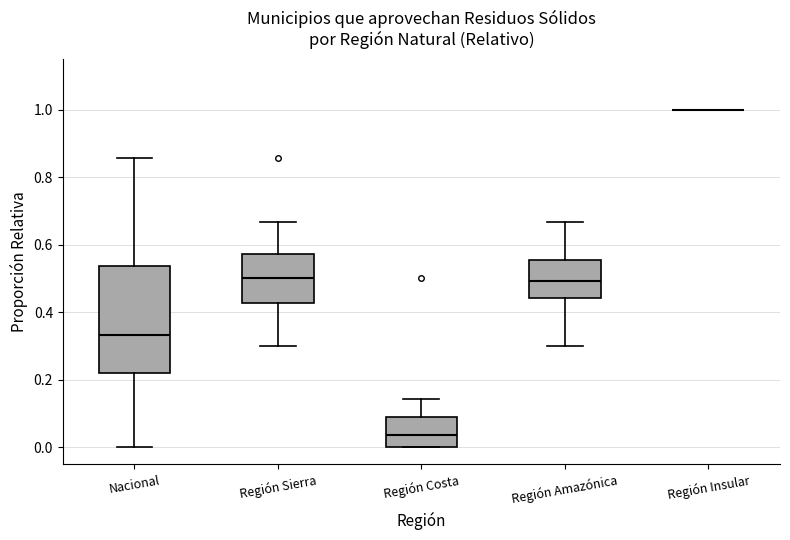

Reading left to right, read every box against the y-axis: the position of its median line, the range the box covers, and the ends of its whiskers. The values are not printed on the chart, so give them approximately, as read against the axis.

Nacional: median 0.34, box 0.22 to 0.54, whiskers 0.00 to 0.86
Región Sierra: median 0.50, box 0.42 to 0.58, whiskers 0.30 to 0.66
Región Costa: median 0.04, box 0.00 to 0.08, whiskers 0.00 to 0.14
Región Amazónica: median 0.50, box 0.44 to 0.56, whiskers 0.30 to 0.66
Región Insular: box collapsed to a line at 1.00, whiskers 1.00 to 1.00